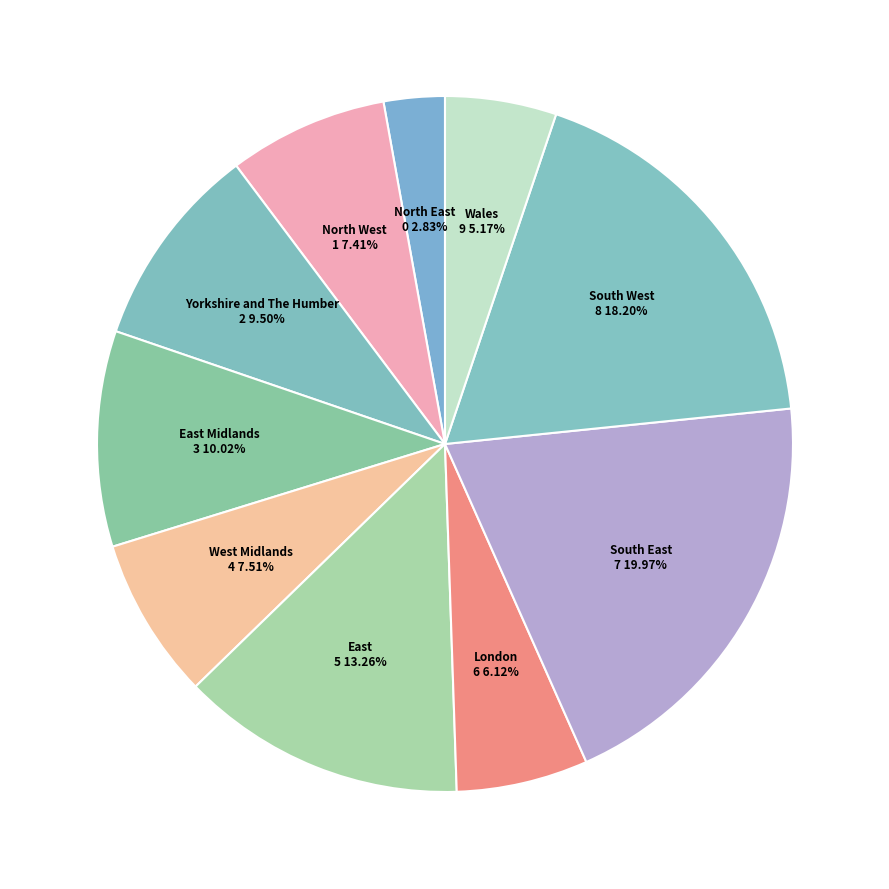

What is the largest slice in the pie chart?

South East